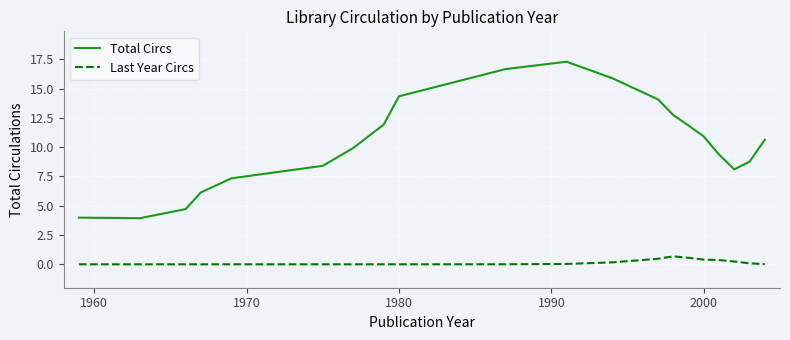

True or false: Last Year Circs and Total Circs intersect in this chart.

False